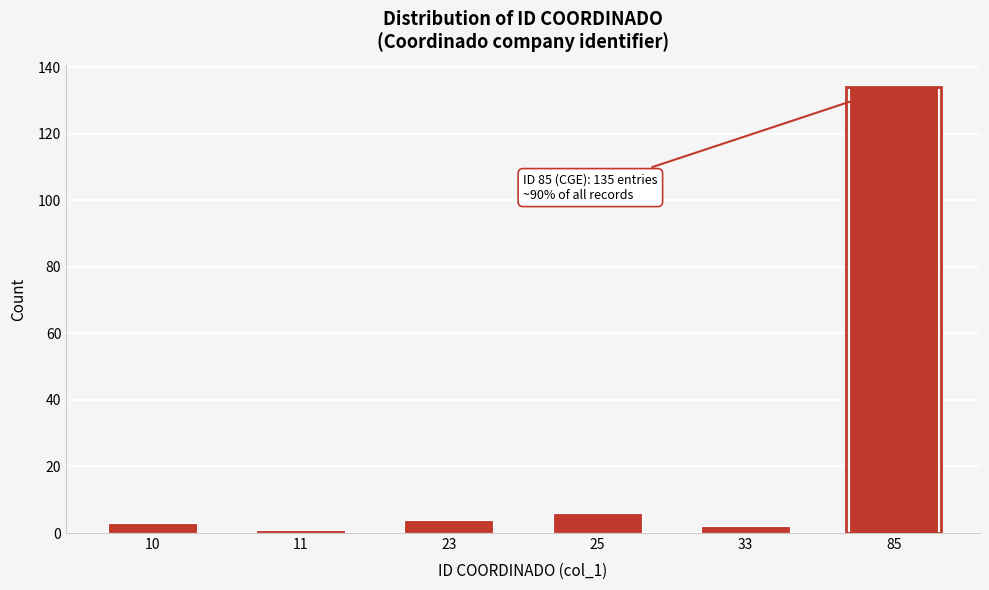

Reading left to right, extract all data points from this chart.

10=3	11=1	23=4	25=6	33=2	85=134